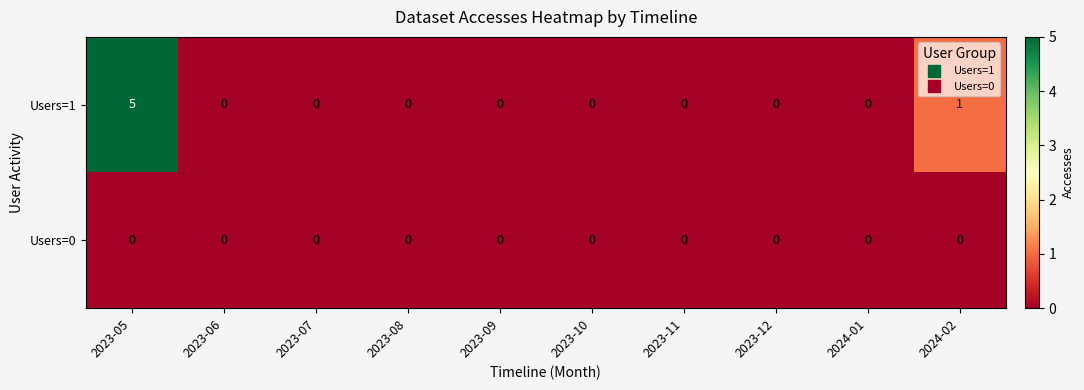

How many positive values does the Users=1 series have?

2